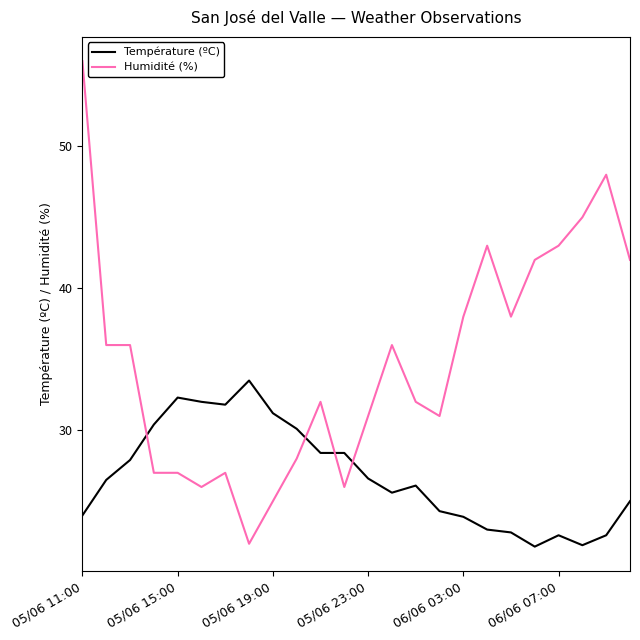

List the series in order of their overall mean, highest first.

Humidité (%), Température (ºC)